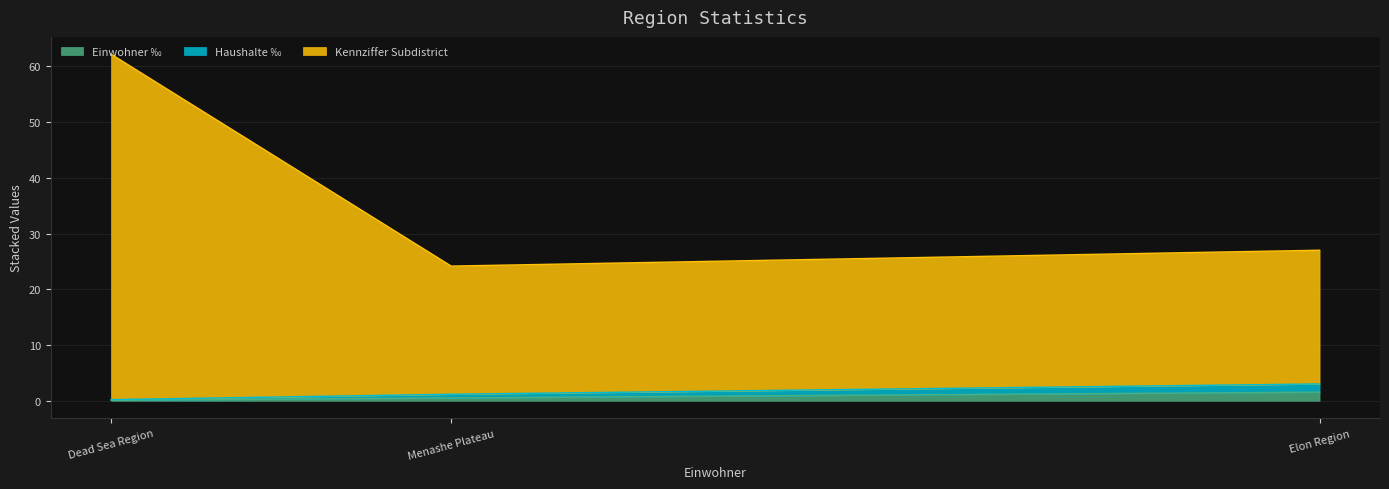

What value does the Kennziffer Subdistrict series have at Dead Sea Region?

62.0